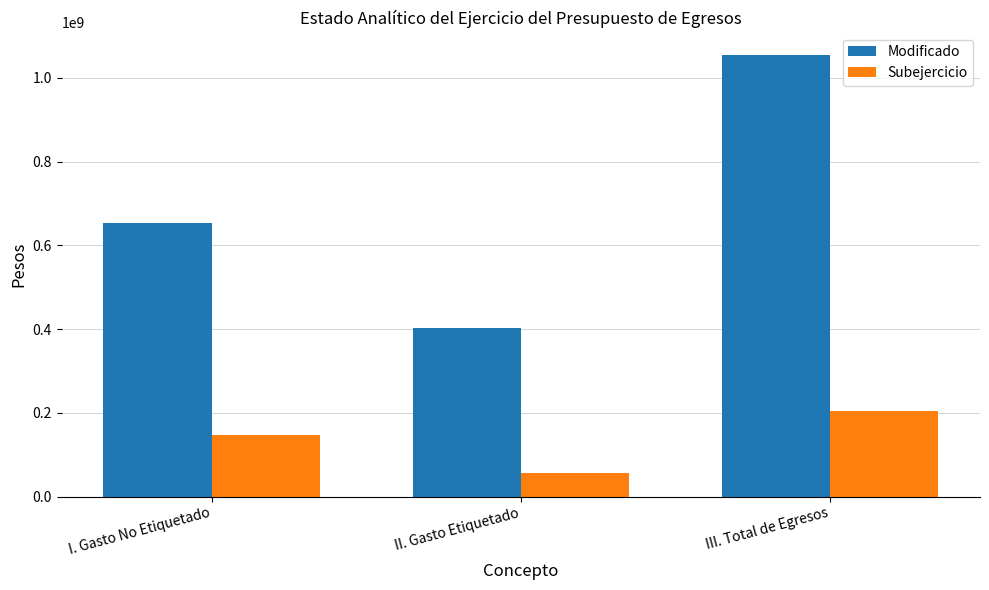

How many bars are there in each group?

2